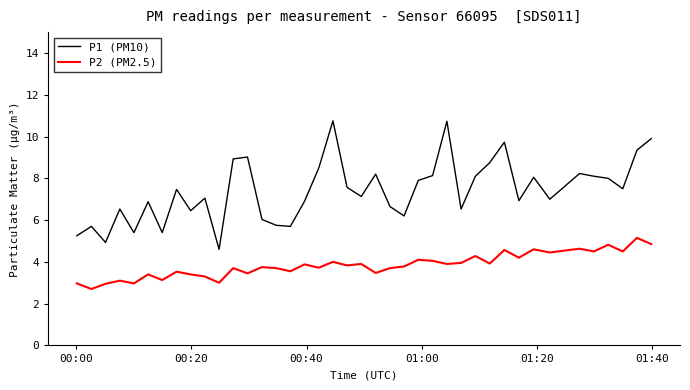

Which series has the widest spread of values?

P1 (PM10)